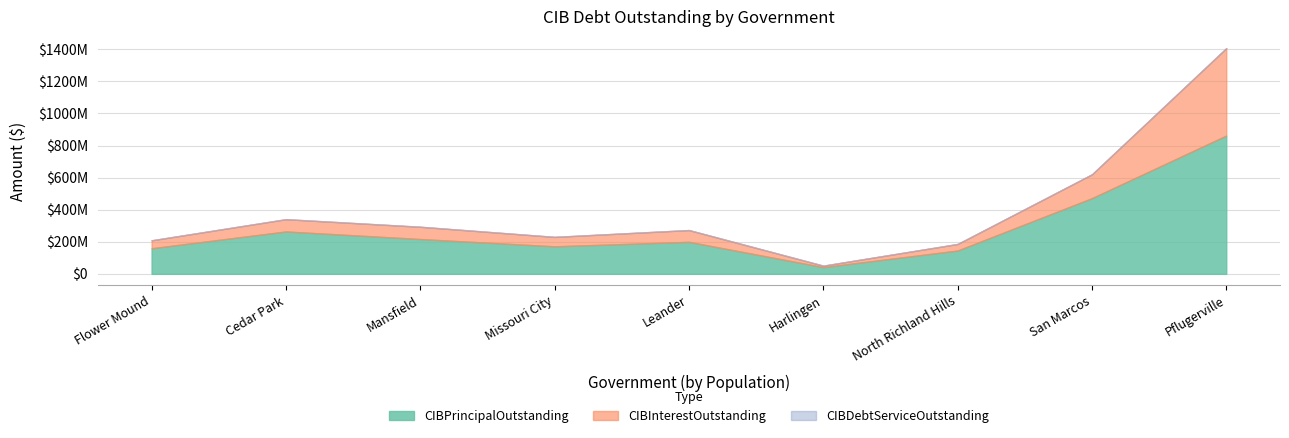

What is the sum of all CIBInterestOutstanding values?

1079382788.6